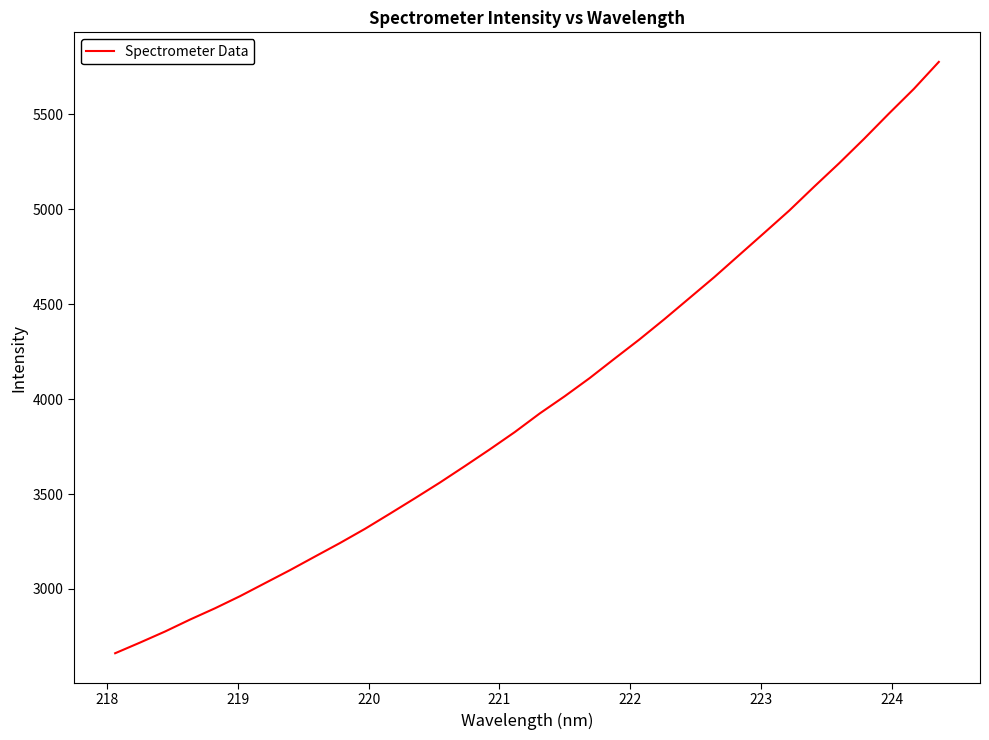

Reading right to left, list all the values displayed in this chart.

5777.1	5634.9	5505.0	5371.6	5242.9	5119.6	4993.6	4876.5	4760.1	4643.5	4532.6	4422.0	4315.1	4213.7	4111.0	4015.3	3924.7	3826.6	3735.5	3647.2	3560.5	3477.8	3396.7	3316.7	3242.0	3170.8	3099.2	3030.7	2962.1	2898.3	2838.8	2775.8	2717.6	2661.1